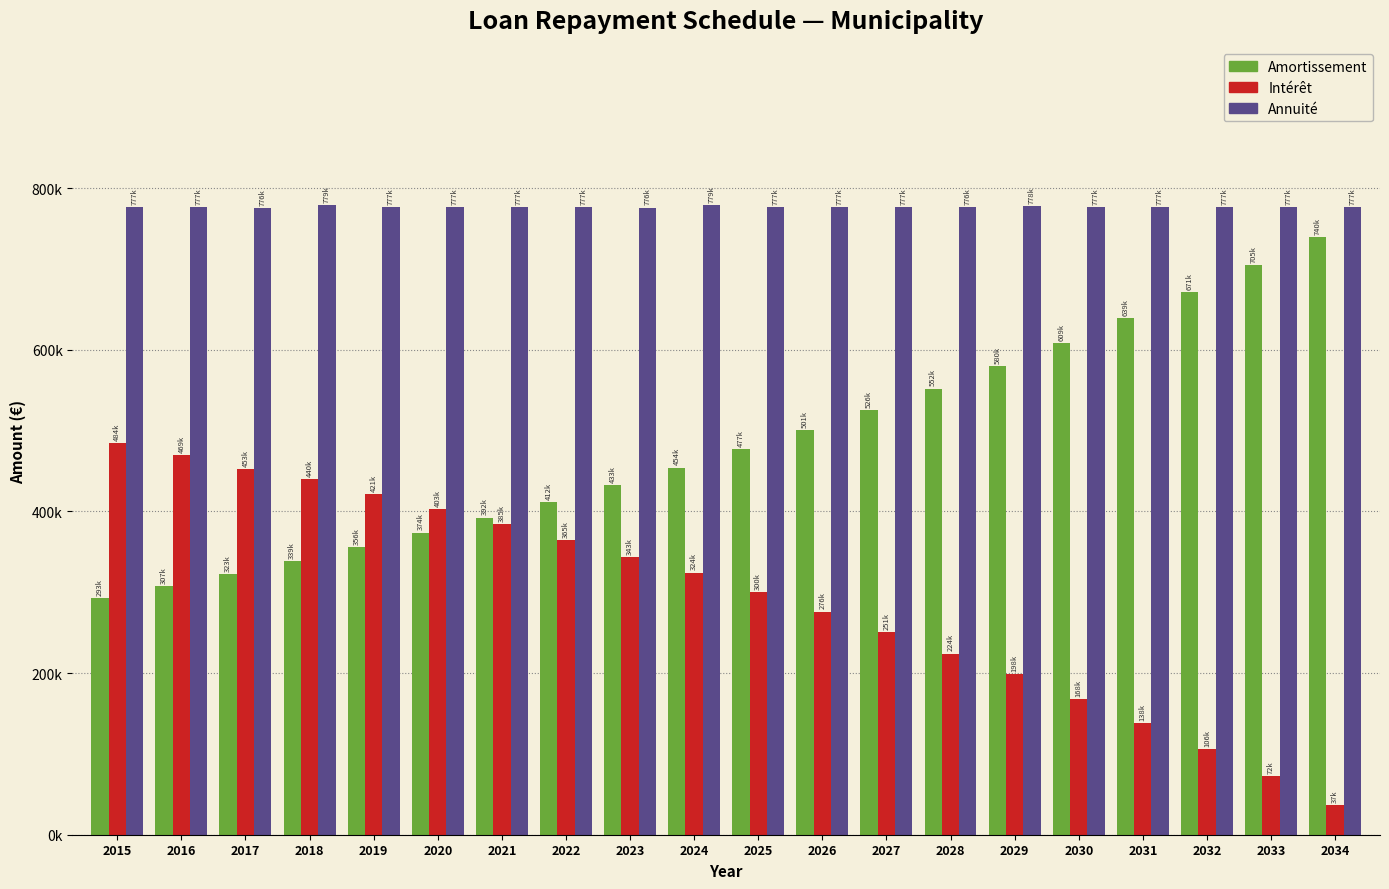

Is it true that Amortissement equals 99908.4 at 2021?

False